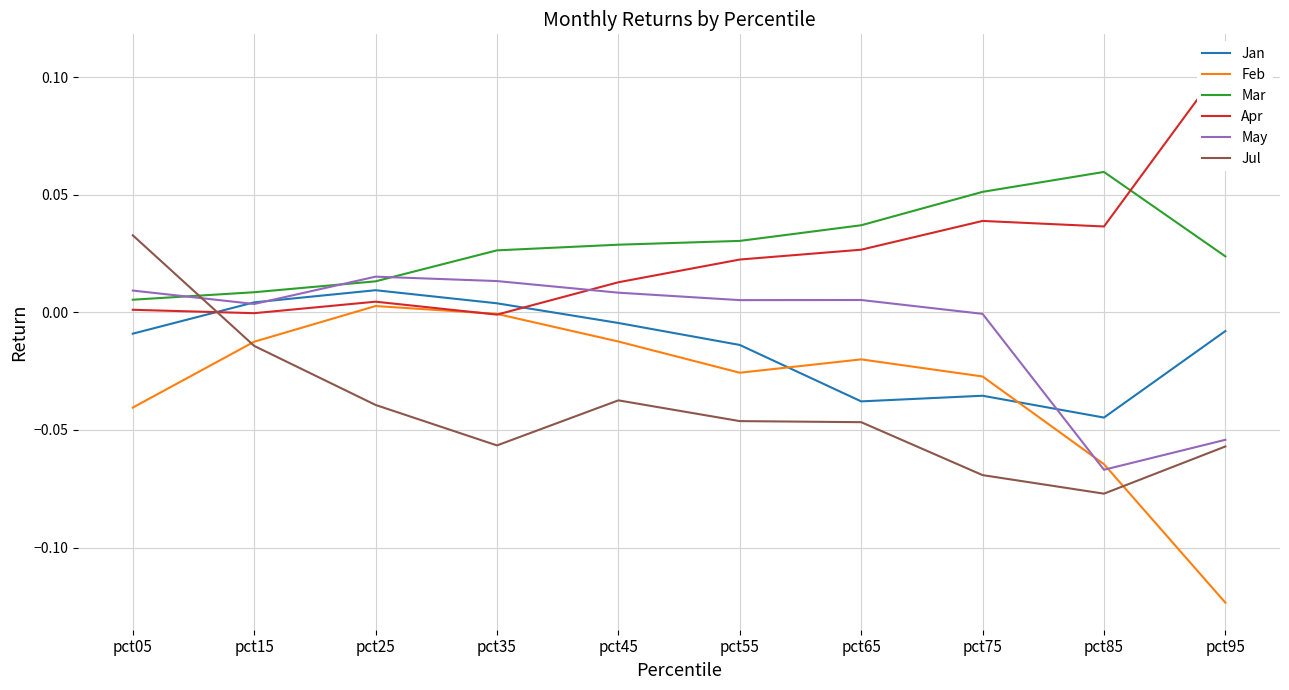

At how many categories does at least one series exceed 0?

10